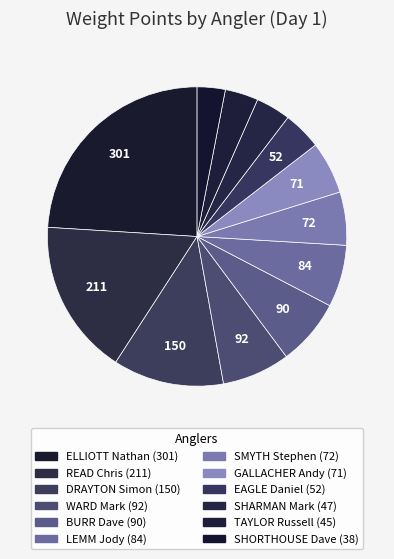

To the nearest percent, what is the combined percentage of SMYTH Stephen and EAGLE Daniel?

10%